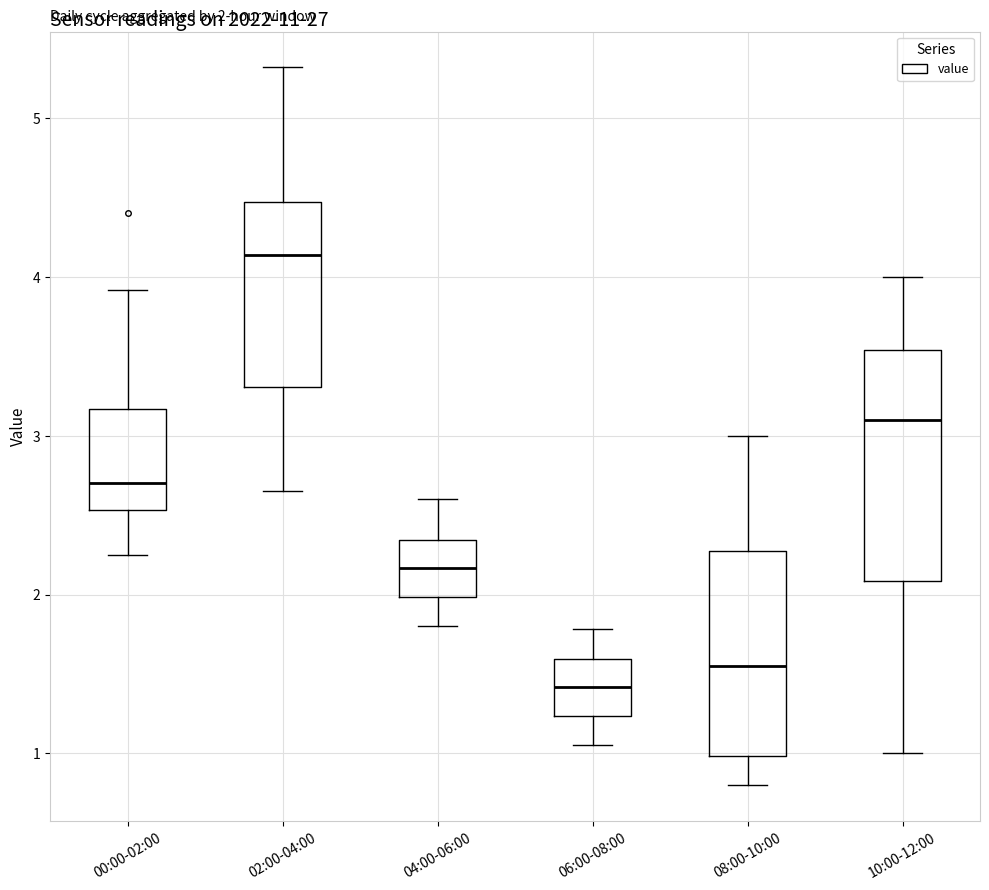

Comparing the boxes themselves (not the whiskers), which one is the tallest?

10:00-12:00